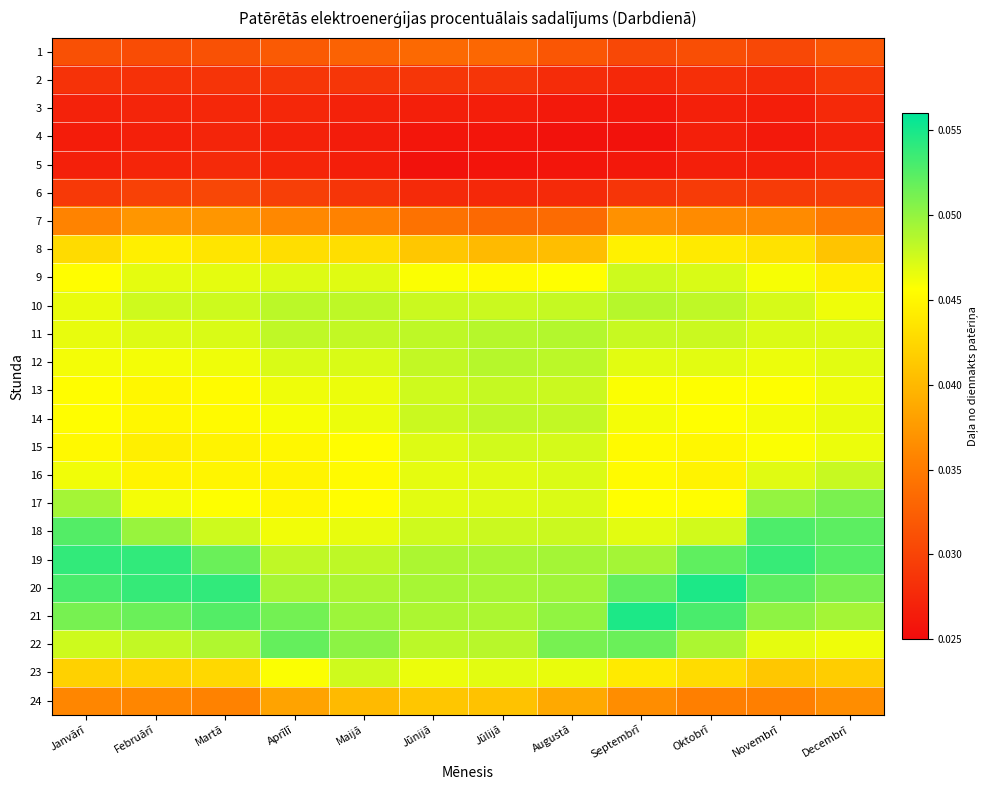

Reading right to left, extract all data points from this chart.

1: Decembrī=0.0	Novembrī=0.0	Oktobrī=0.0	Septembrī=0.0	Augustā=0.0	Jūlijā=0.0	Jūnijā=0.0	Maijā=0.0	Aprīlī=0.0	Martā=0.0	Februārī=0.0	Janvārī=0.0
2: Decembrī=0.0	Novembrī=0.0	Oktobrī=0.0	Septembrī=0.0	Augustā=0.0	Jūlijā=0.0	Jūnijā=0.0	Maijā=0.0	Aprīlī=0.0	Martā=0.0	Februārī=0.0	Janvārī=0.0
3: Decembrī=0.0	Novembrī=0.0	Oktobrī=0.0	Septembrī=0.0	Augustā=0.0	Jūlijā=0.0	Jūnijā=0.0	Maijā=0.0	Aprīlī=0.0	Martā=0.0	Februārī=0.0	Janvārī=0.0
4: Decembrī=0.0	Novembrī=0.0	Oktobrī=0.0	Septembrī=0.0	Augustā=0.0	Jūlijā=0.0	Jūnijā=0.0	Maijā=0.0	Aprīlī=0.0	Martā=0.0	Februārī=0.0	Janvārī=0.0
5: Decembrī=0.0	Novembrī=0.0	Oktobrī=0.0	Septembrī=0.0	Augustā=0.0	Jūlijā=0.0	Jūnijā=0.0	Maijā=0.0	Aprīlī=0.0	Martā=0.0	Februārī=0.0	Janvārī=0.0
6: Decembrī=0.0	Novembrī=0.0	Oktobrī=0.0	Septembrī=0.0	Augustā=0.0	Jūlijā=0.0	Jūnijā=0.0	Maijā=0.0	Aprīlī=0.0	Martā=0.0	Februārī=0.0	Janvārī=0.0
7: Decembrī=0.0	Novembrī=0.0	Oktobrī=0.0	Septembrī=0.0	Augustā=0.0	Jūlijā=0.0	Jūnijā=0.0	Maijā=0.0	Aprīlī=0.0	Martā=0.0	Februārī=0.0	Janvārī=0.0
8: Decembrī=0.0	Novembrī=0.0	Oktobrī=0.0	Septembrī=0.0	Augustā=0.0	Jūlijā=0.0	Jūnijā=0.0	Maijā=0.0	Aprīlī=0.0	Martā=0.0	Februārī=0.0	Janvārī=0.0
9: Decembrī=0.0	Novembrī=0.0	Oktobrī=0.0	Septembrī=0.0	Augustā=0.0	Jūlijā=0.0	Jūnijā=0.0	Maijā=0.0	Aprīlī=0.0	Martā=0.0	Februārī=0.0	Janvārī=0.0
10: Decembrī=0.0	Novembrī=0.0	Oktobrī=0.0	Septembrī=0.0	Augustā=0.0	Jūlijā=0.0	Jūnijā=0.0	Maijā=0.0	Aprīlī=0.0	Martā=0.0	Februārī=0.0	Janvārī=0.0
11: Decembrī=0.0	Novembrī=0.0	Oktobrī=0.0	Septembrī=0.0	Augustā=0.0	Jūlijā=0.0	Jūnijā=0.0	Maijā=0.0	Aprīlī=0.0	Martā=0.0	Februārī=0.0	Janvārī=0.0
12: Decembrī=0.0	Novembrī=0.0	Oktobrī=0.0	Septembrī=0.0	Augustā=0.0	Jūlijā=0.0	Jūnijā=0.0	Maijā=0.0	Aprīlī=0.0	Martā=0.0	Februārī=0.0	Janvārī=0.0
13: Decembrī=0.0	Novembrī=0.0	Oktobrī=0.0	Septembrī=0.0	Augustā=0.0	Jūlijā=0.0	Jūnijā=0.0	Maijā=0.0	Aprīlī=0.0	Martā=0.0	Februārī=0.0	Janvārī=0.0
14: Decembrī=0.0	Novembrī=0.0	Oktobrī=0.0	Septembrī=0.0	Augustā=0.0	Jūlijā=0.0	Jūnijā=0.0	Maijā=0.0	Aprīlī=0.0	Martā=0.0	Februārī=0.0	Janvārī=0.0
15: Decembrī=0.0	Novembrī=0.0	Oktobrī=0.0	Septembrī=0.0	Augustā=0.0	Jūlijā=0.0	Jūnijā=0.0	Maijā=0.0	Aprīlī=0.0	Martā=0.0	Februārī=0.0	Janvārī=0.0
16: Decembrī=0.0	Novembrī=0.0	Oktobrī=0.0	Septembrī=0.0	Augustā=0.0	Jūlijā=0.0	Jūnijā=0.0	Maijā=0.0	Aprīlī=0.0	Martā=0.0	Februārī=0.0	Janvārī=0.0
17: Decembrī=0.1	Novembrī=0.1	Oktobrī=0.0	Septembrī=0.0	Augustā=0.0	Jūlijā=0.0	Jūnijā=0.0	Maijā=0.0	Aprīlī=0.0	Martā=0.0	Februārī=0.0	Janvārī=0.0
18: Decembrī=0.1	Novembrī=0.1	Oktobrī=0.0	Septembrī=0.0	Augustā=0.0	Jūlijā=0.0	Jūnijā=0.0	Maijā=0.0	Aprīlī=0.0	Martā=0.0	Februārī=0.0	Janvārī=0.1
19: Decembrī=0.1	Novembrī=0.1	Oktobrī=0.1	Septembrī=0.0	Augustā=0.0	Jūlijā=0.0	Jūnijā=0.0	Maijā=0.0	Aprīlī=0.0	Martā=0.1	Februārī=0.1	Janvārī=0.1
20: Decembrī=0.1	Novembrī=0.1	Oktobrī=0.1	Septembrī=0.1	Augustā=0.0	Jūlijā=0.0	Jūnijā=0.0	Maijā=0.0	Aprīlī=0.0	Martā=0.1	Februārī=0.1	Janvārī=0.1
21: Decembrī=0.0	Novembrī=0.1	Oktobrī=0.1	Septembrī=0.1	Augustā=0.1	Jūlijā=0.0	Jūnijā=0.0	Maijā=0.0	Aprīlī=0.1	Martā=0.1	Februārī=0.1	Janvārī=0.1
22: Decembrī=0.0	Novembrī=0.0	Oktobrī=0.0	Septembrī=0.1	Augustā=0.1	Jūlijā=0.0	Jūnijā=0.0	Maijā=0.1	Aprīlī=0.1	Martā=0.0	Februārī=0.0	Janvārī=0.0
23: Decembrī=0.0	Novembrī=0.0	Oktobrī=0.0	Septembrī=0.0	Augustā=0.0	Jūlijā=0.0	Jūnijā=0.0	Maijā=0.0	Aprīlī=0.0	Martā=0.0	Februārī=0.0	Janvārī=0.0
24: Decembrī=0.0	Novembrī=0.0	Oktobrī=0.0	Septembrī=0.0	Augustā=0.0	Jūlijā=0.0	Jūnijā=0.0	Maijā=0.0	Aprīlī=0.0	Martā=0.0	Februārī=0.0	Janvārī=0.0